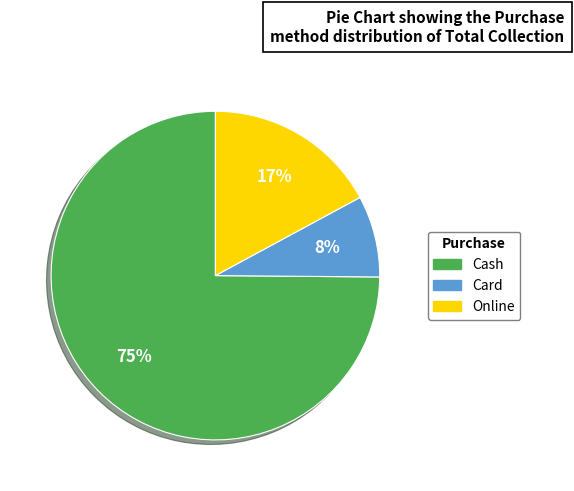

To the nearest percent, what percentage of the pie is Card?

8%